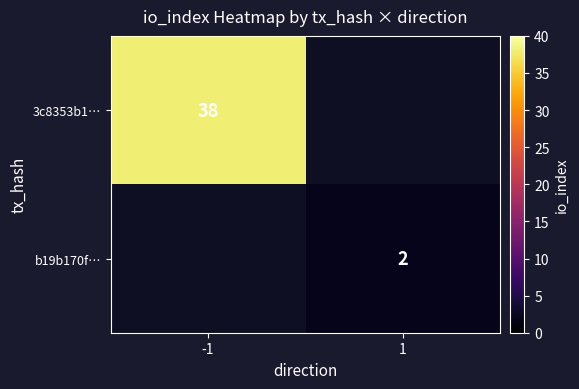

How many series are shown in this chart?

2